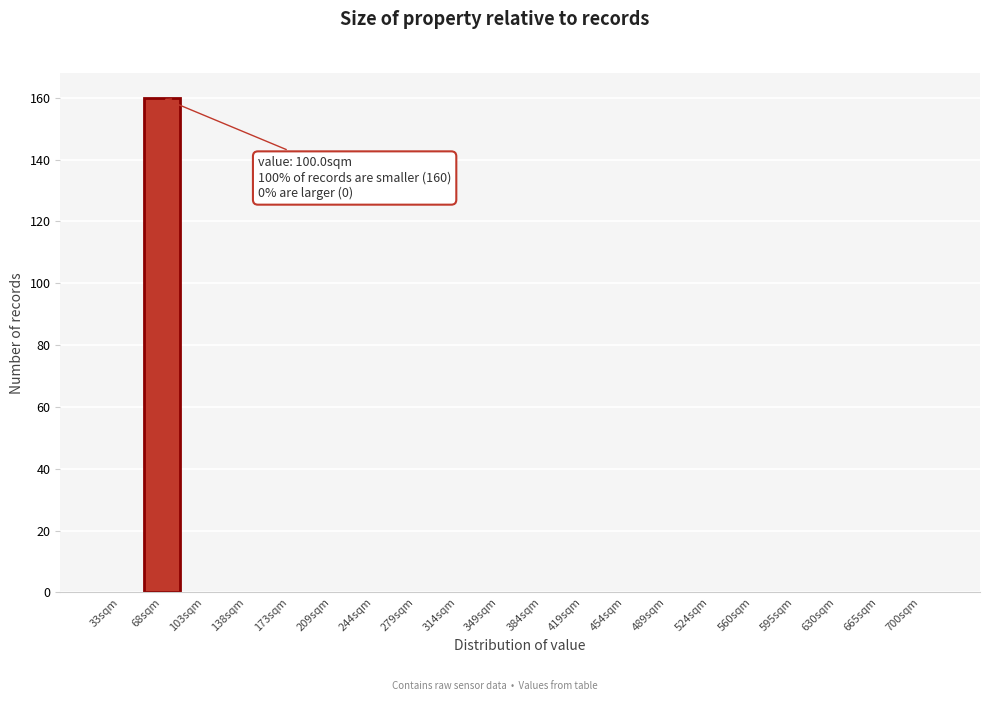

Reading left to right, transcribe all the data shown in this chart.

33sqm=0	68sqm=160	103sqm=0	138sqm=0	173sqm=0	209sqm=0	244sqm=0	279sqm=0	314sqm=0	349sqm=0	384sqm=0	419sqm=0	454sqm=0	489sqm=0	524sqm=0	560sqm=0	595sqm=0	630sqm=0	665sqm=0	700sqm=0